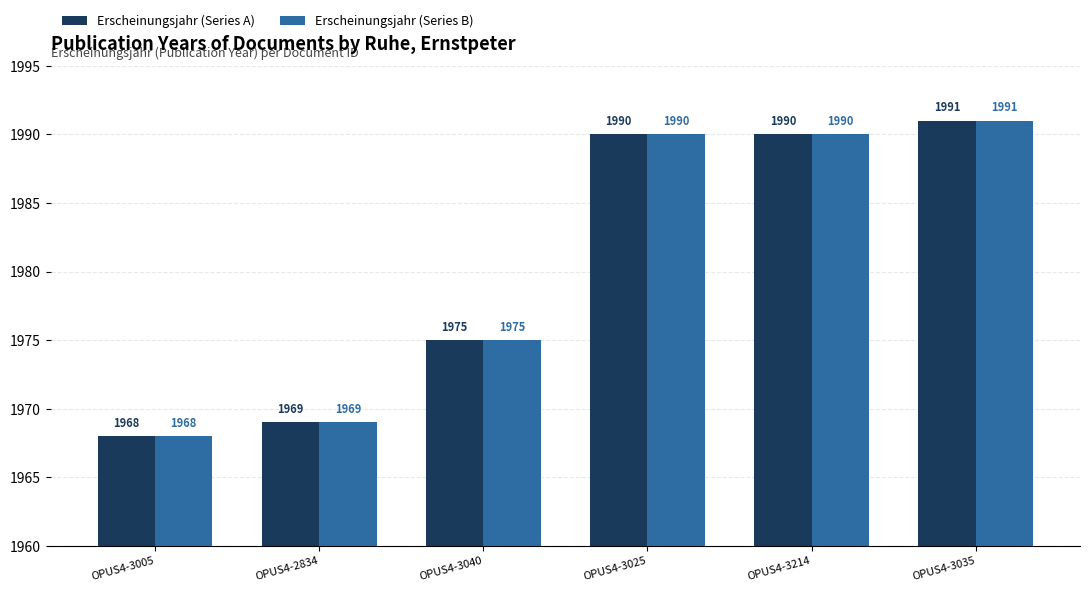

How many values in the Erscheinungsjahr (Series B) series are below 1990?

3